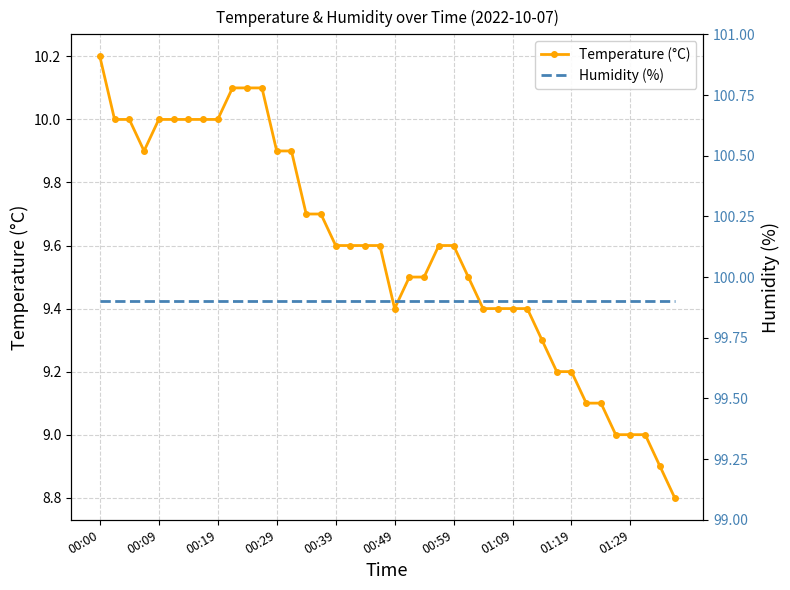

At 26, list the series in order from smallest to largest.

Temperature (°C), Humidity (%)